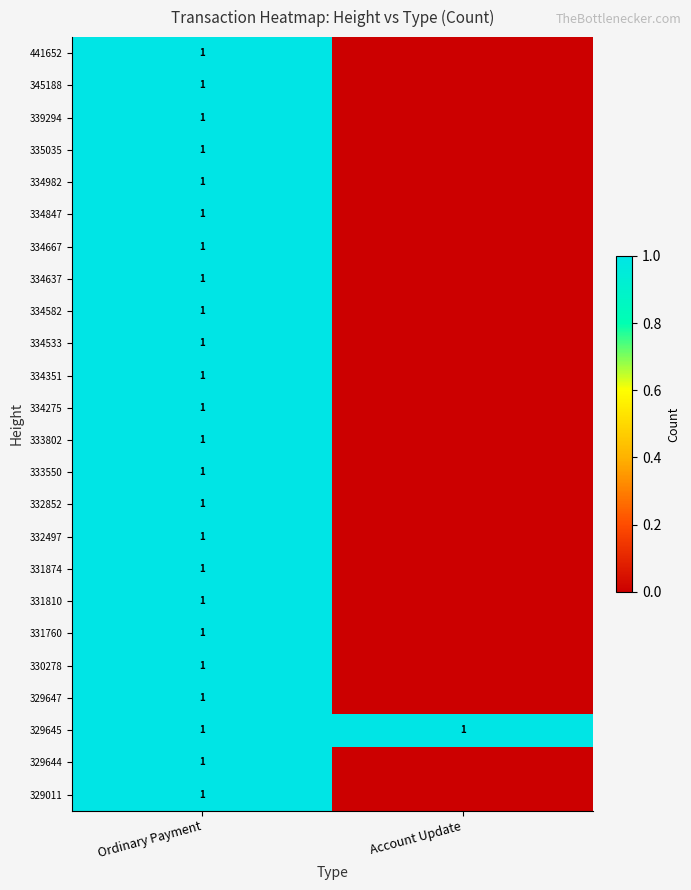

True or false: 333802 has a value of 1 at Ordinary Payment.

True